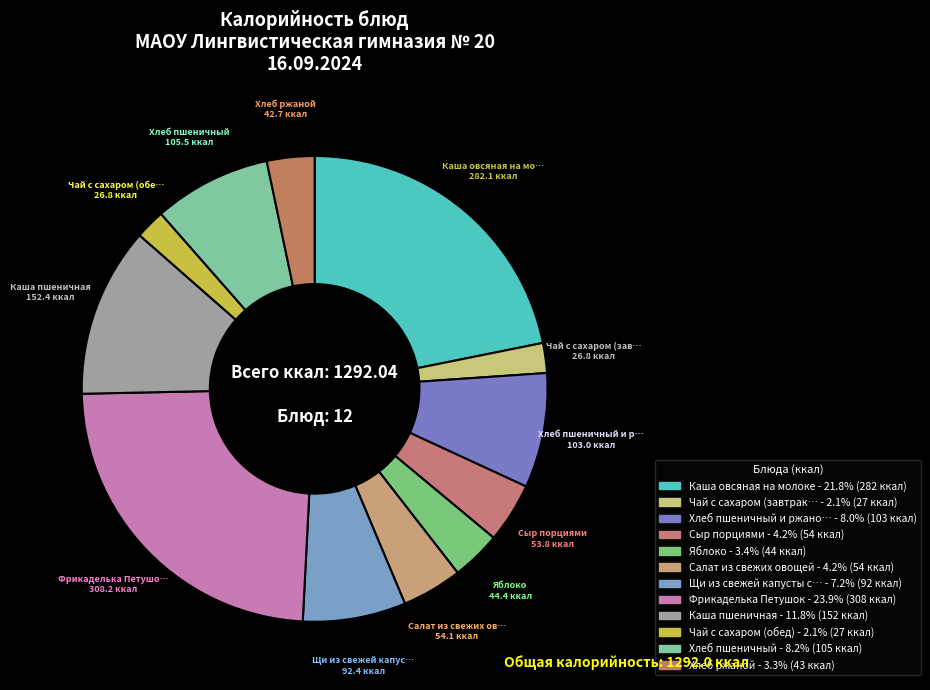

How many segments does this pie chart have?

12